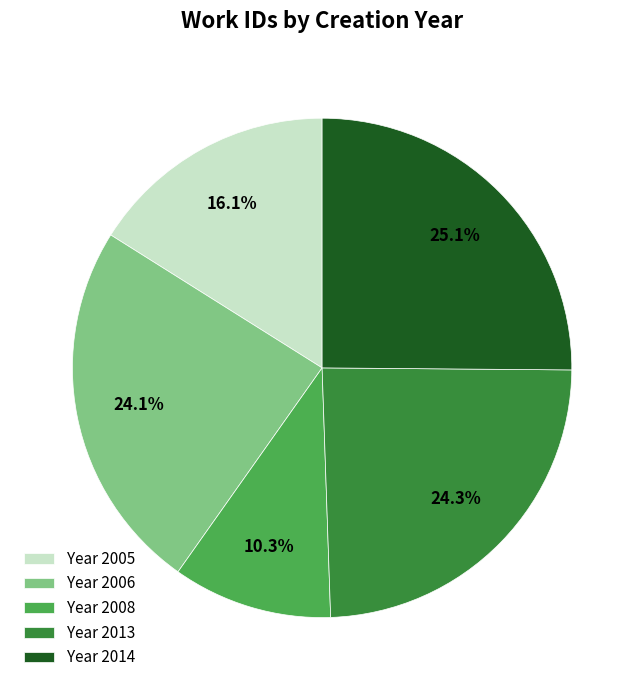

Between Year 2014 and Year 2008, which is larger?

Year 2014